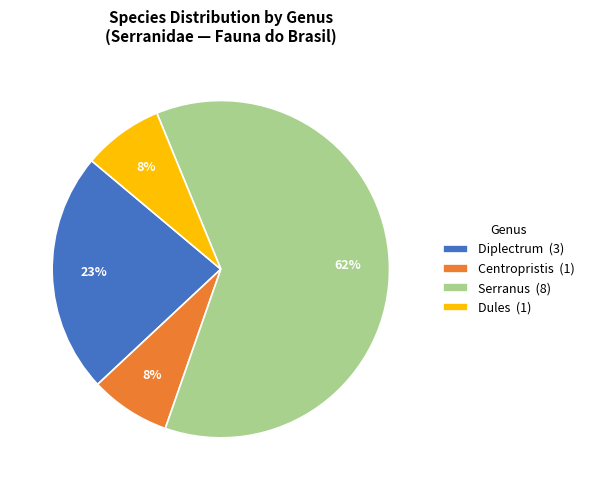

To the nearest percent, what portion does Centropristis (1) represent?

8%